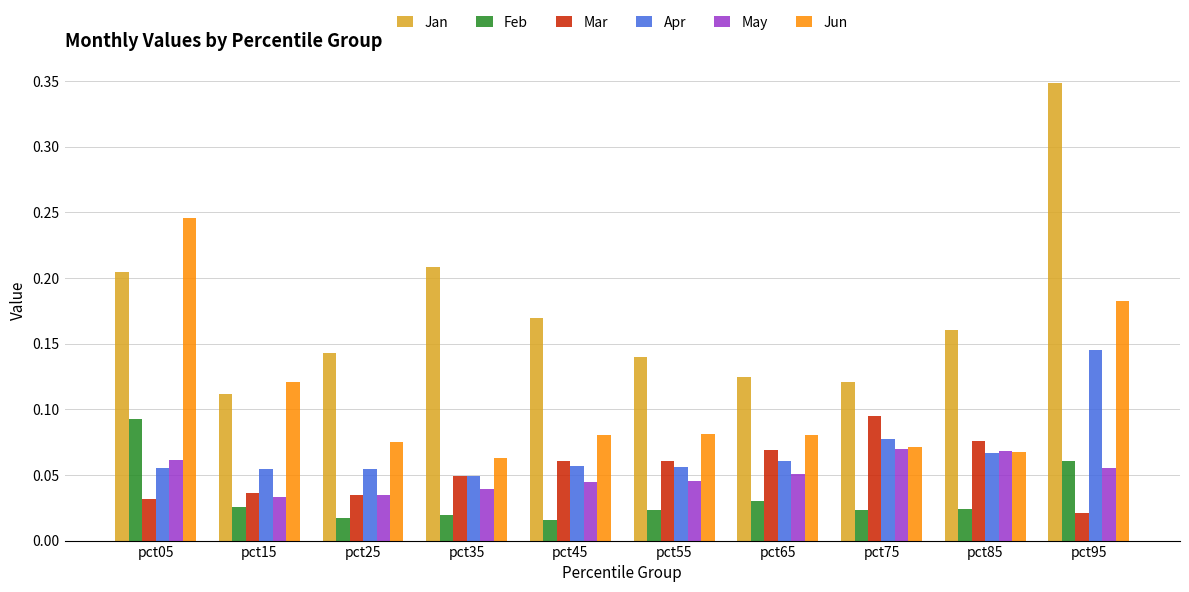

Is the value of Mar at pct45 greater than the value of Apr at pct75?

No